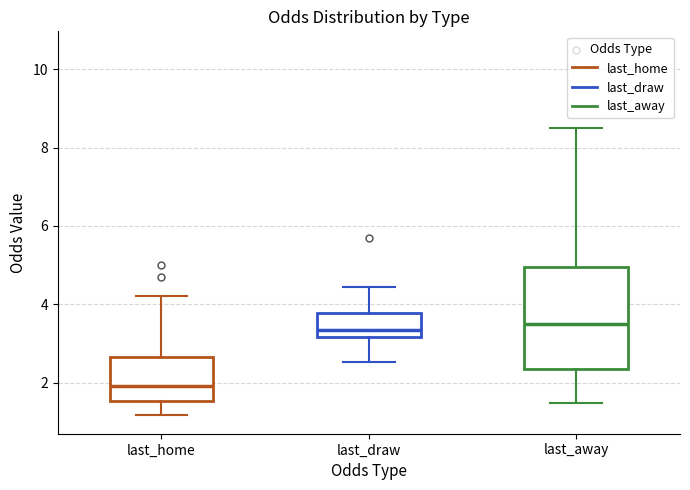

Which box has the lowest median line?

last_home